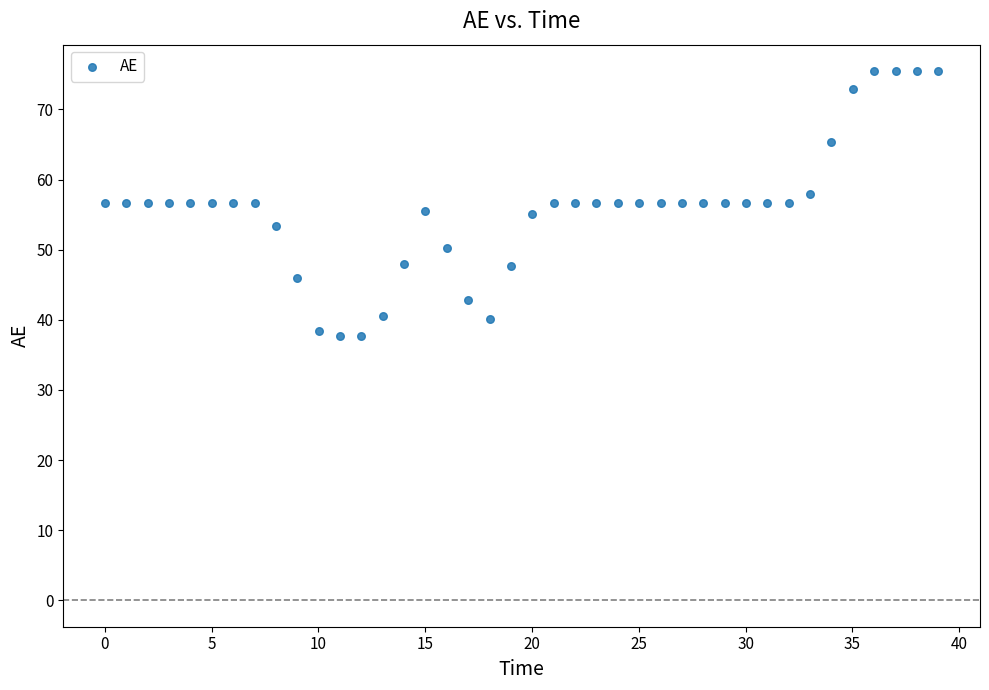

What is the range of X values (max minus min)?

39.0